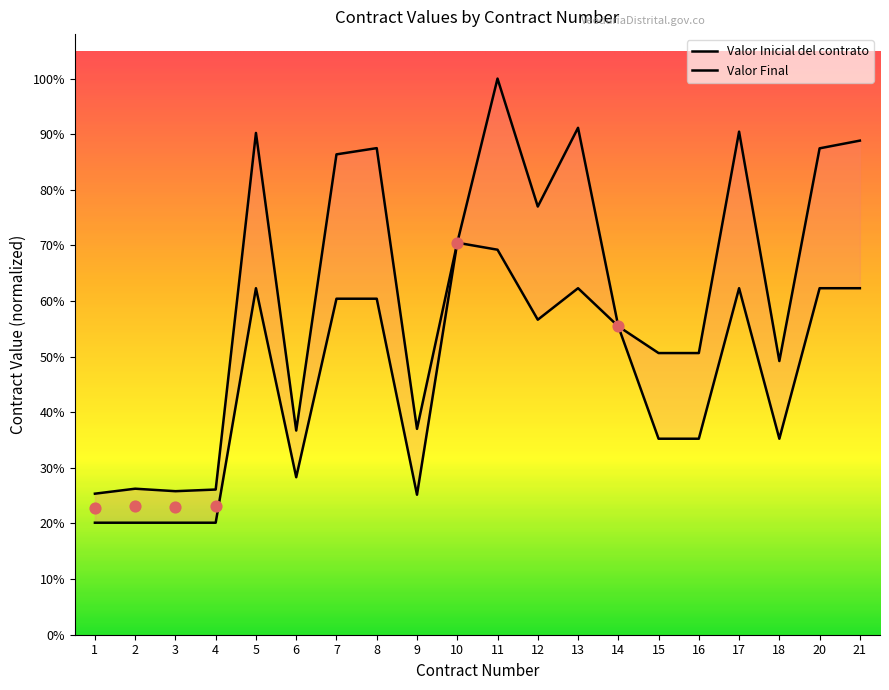

Is the value of Valor Inicial del contrato at 8 greater than the value of Valor Final at 15?

Yes